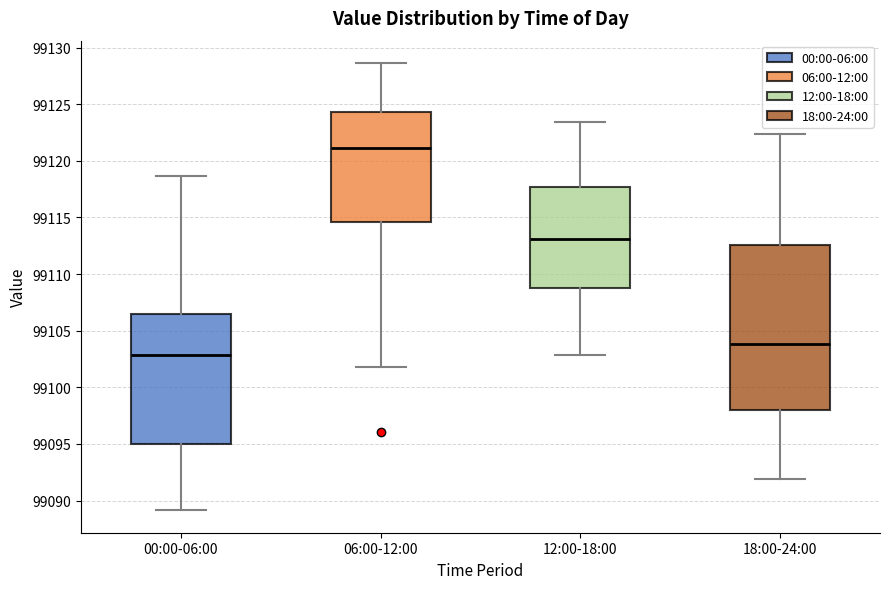

Comparing the boxes themselves (not the whiskers), which one is the tallest?

18:00-24:00